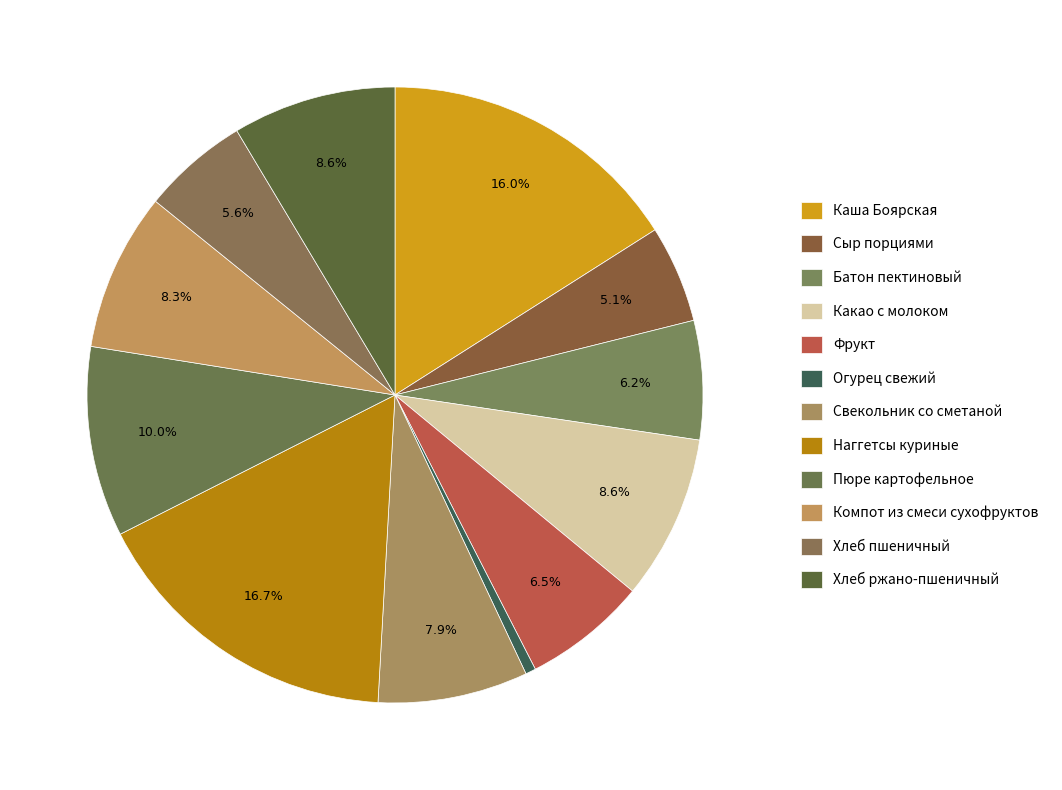

Does Компот из смеси сухофруктов represent more than half of the total?

No